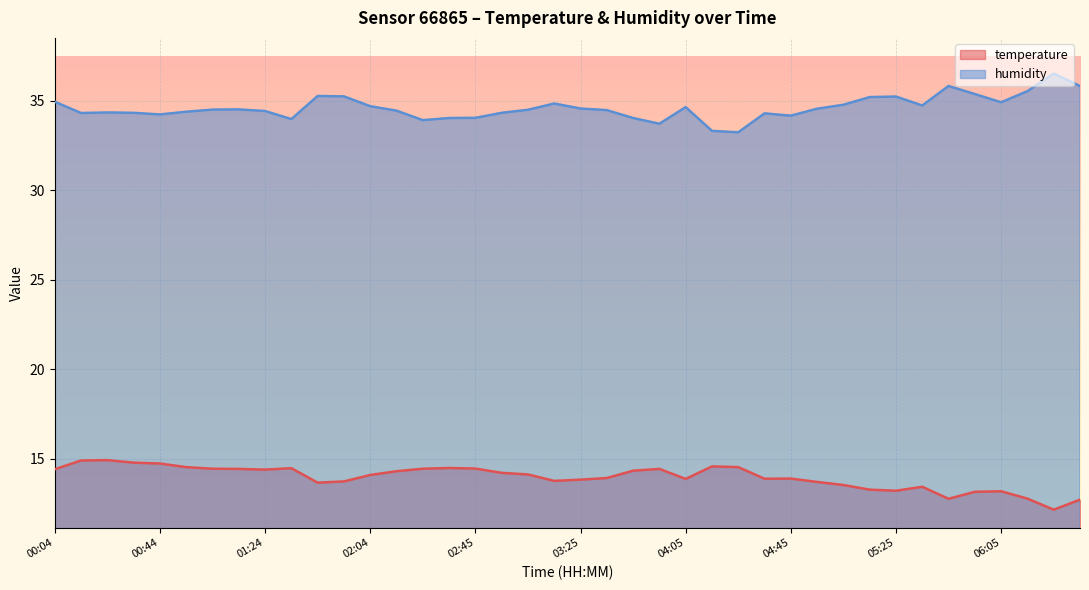

Which series has the largest total across all categories?

humidity